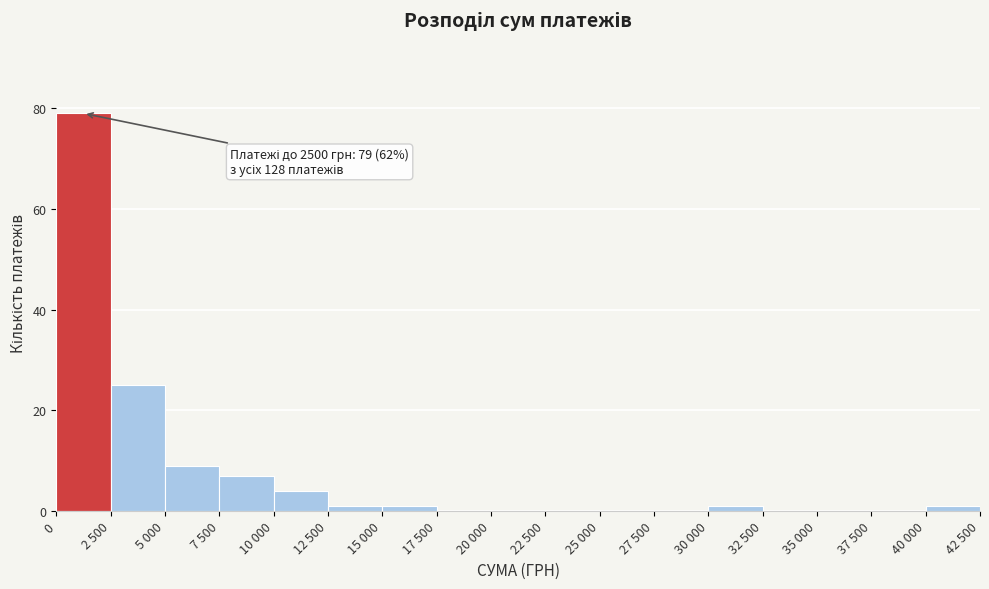

Reading left to right, list all the values displayed in this chart.

0=79	2 500=25	5 000=9	7 500=7	10 000=4	12 500=1	15 000=1	17 500=0	20 000=0	22 500=0	25 000=0	27 500=0	30 000=1	32 500=0	35 000=0	37 500=0	40 000=1